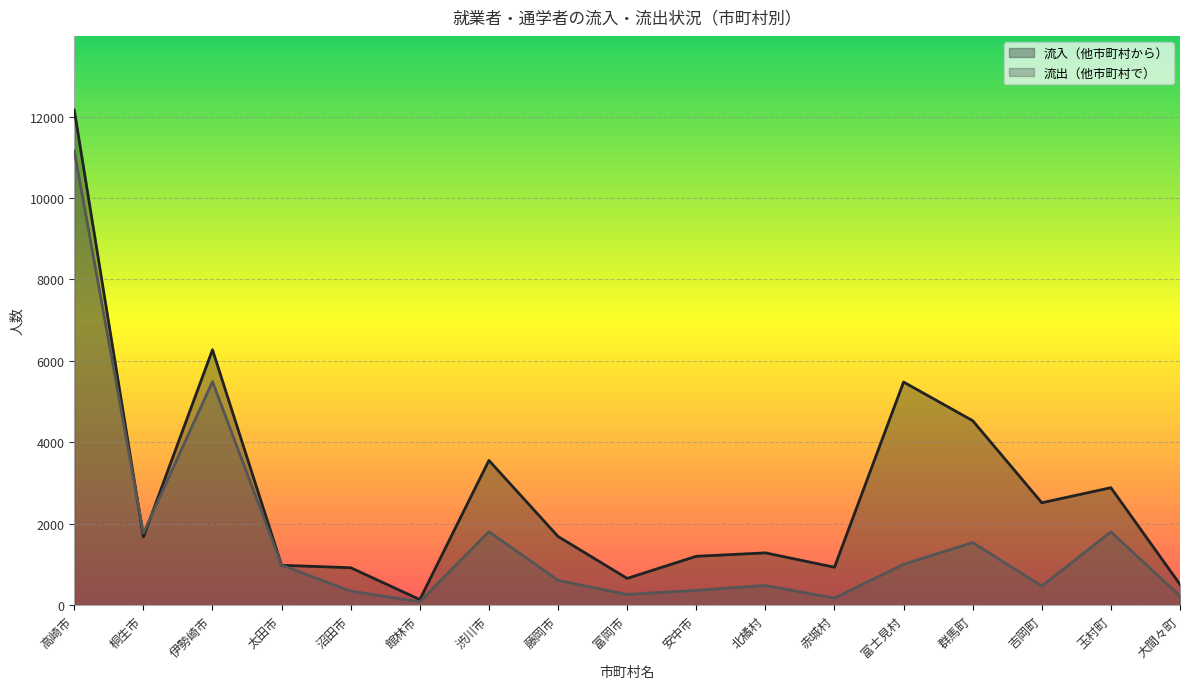

Between 富士見村 and 群馬町, which is larger?

富士見村